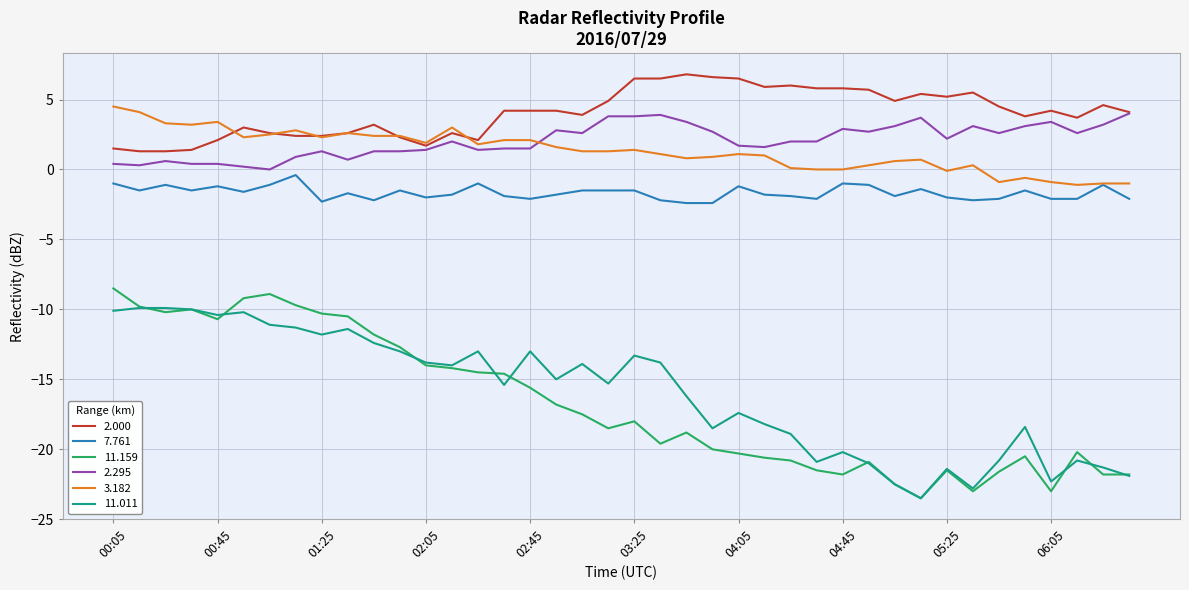

Which series has the widest spread of values?

11.159